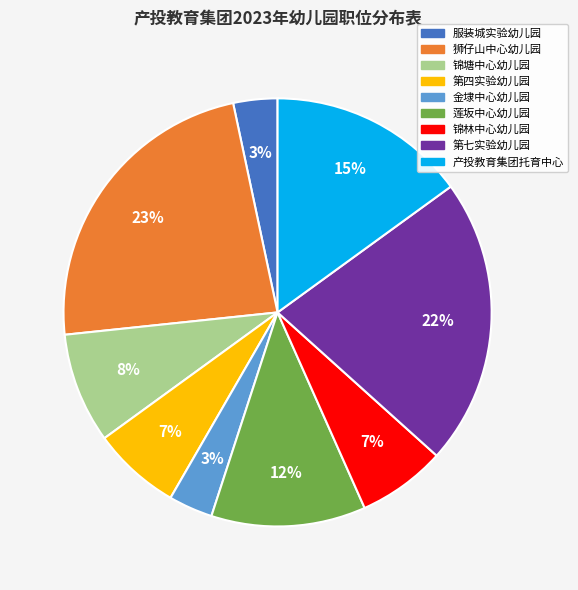

What is the ratio of the value at 锦林中心幼儿园 to the value at 第七实验幼儿园?

0.3